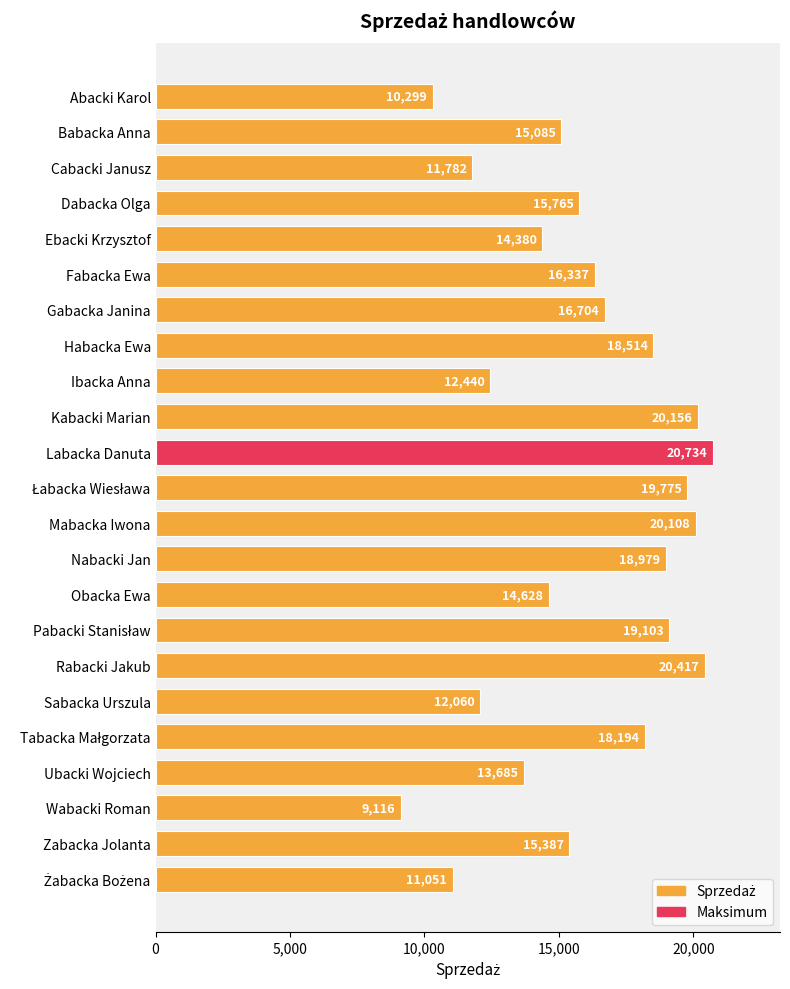

The chart shows a value of 14380 at Ebacki Krzysztof. True or false?

True